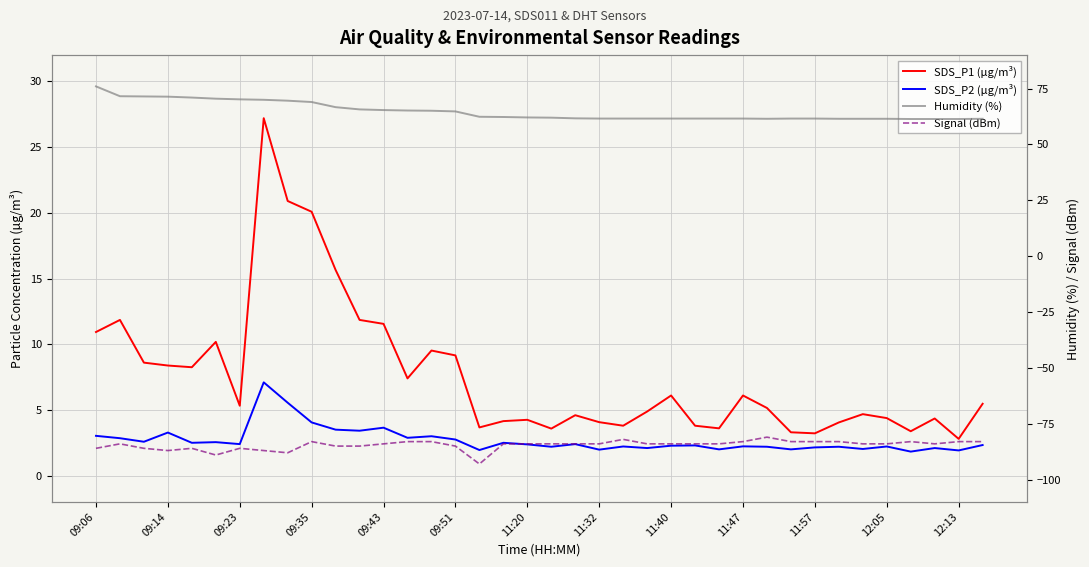

Reading right to left, transcribe all the data shown in this chart.

SDS_P1 (µg/m³): 5.5	2.8	4.3	3.4	4.4	4.7	4.0	3.2	3.3	5.2	6.1	3.6	3.8	6.1	4.9	3.8	4.1	4.6	3.6	4.2	4.2	3.7	9.2	9.5	7.4	11.6	11.8	15.7	20.1	20.9	27.2	5.3	10.2	8.2	8.4	8.6	11.8	10.9
SDS_P2 (µg/m³): 2.3	1.9	2.1	1.8	2.2	2.0	2.2	2.1	2.0	2.2	2.2	2.0	2.3	2.3	2.1	2.2	2.0	2.4	2.2	2.4	2.5	1.9	2.8	3.0	2.9	3.6	3.4	3.5	4.0	5.5	7.1	2.4	2.5	2.5	3.3	2.6	2.9	3.0
Humidity (%): 61.5	61.4	61.4	61.4	61.5	61.5	61.5	61.6	61.6	61.5	61.6	61.6	61.6	61.6	61.6	61.6	61.6	61.7	62.0	62.1	62.3	62.4	64.8	65.1	65.2	65.4	65.7	66.7	69.0	69.6	70.0	70.2	70.5	71.0	71.4	71.5	71.6	76.0
Signal (dBm): -83.0	-83.0	-84.0	-83.0	-84.0	-84.0	-83.0	-83.0	-83.0	-81.0	-83.0	-84.0	-84.0	-84.0	-84.0	-82.0	-84.0	-84.0	-84.0	-84.0	-84.0	-93.0	-85.0	-83.0	-83.0	-84.0	-85.0	-85.0	-83.0	-88.0	-87.0	-86.0	-89.0	-86.0	-87.0	-86.0	-84.0	-86.0